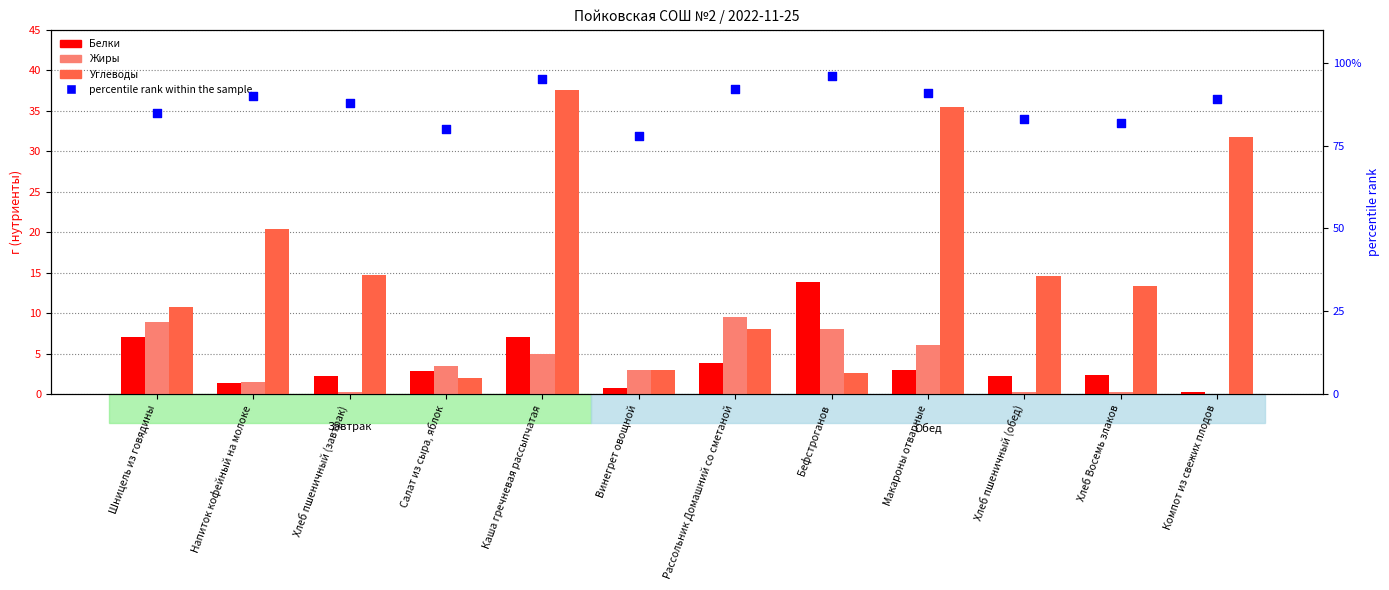

At how many categories does at least one series exceed 79?

11